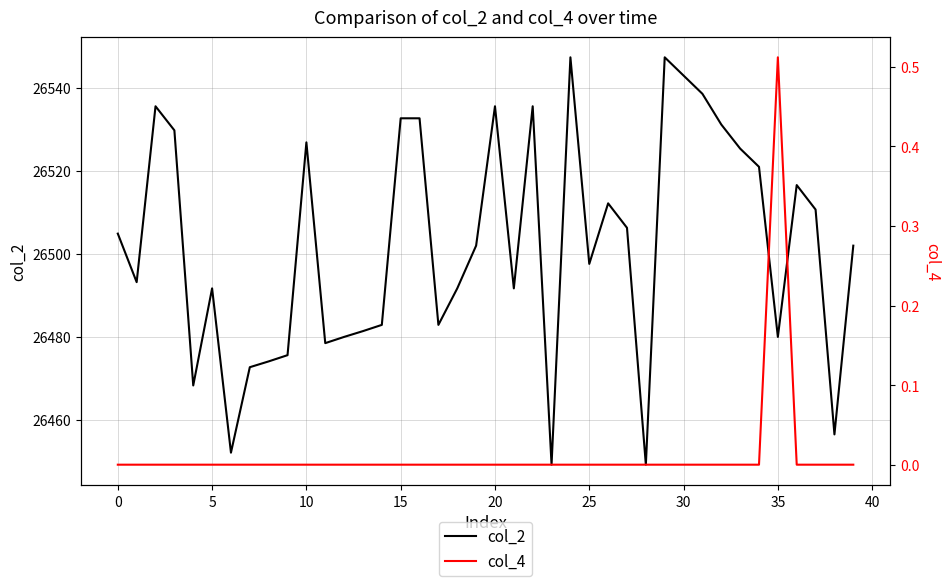

How many data points in col_4 are above 0?

1